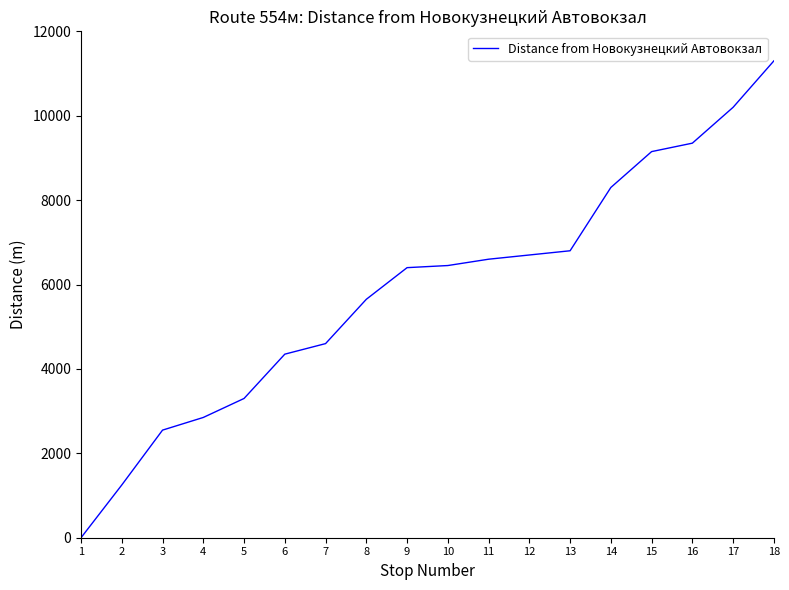

Approximately how many times larger is the value at 11 compared to 6?

1.5